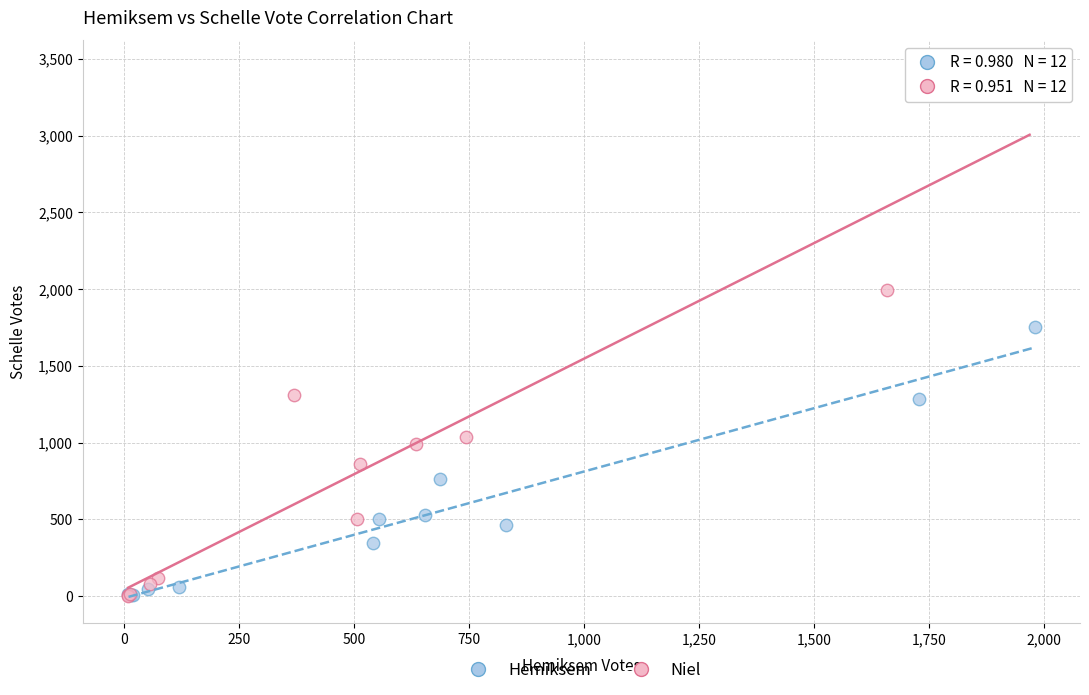

What are all the series names shown in the legend?

Hemiksem, Niel